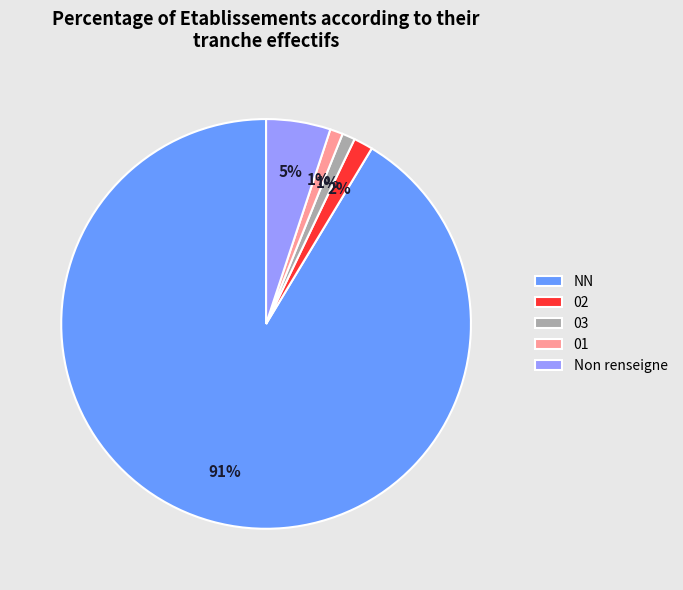

Is it true that 01 is 1% of the pie?

True